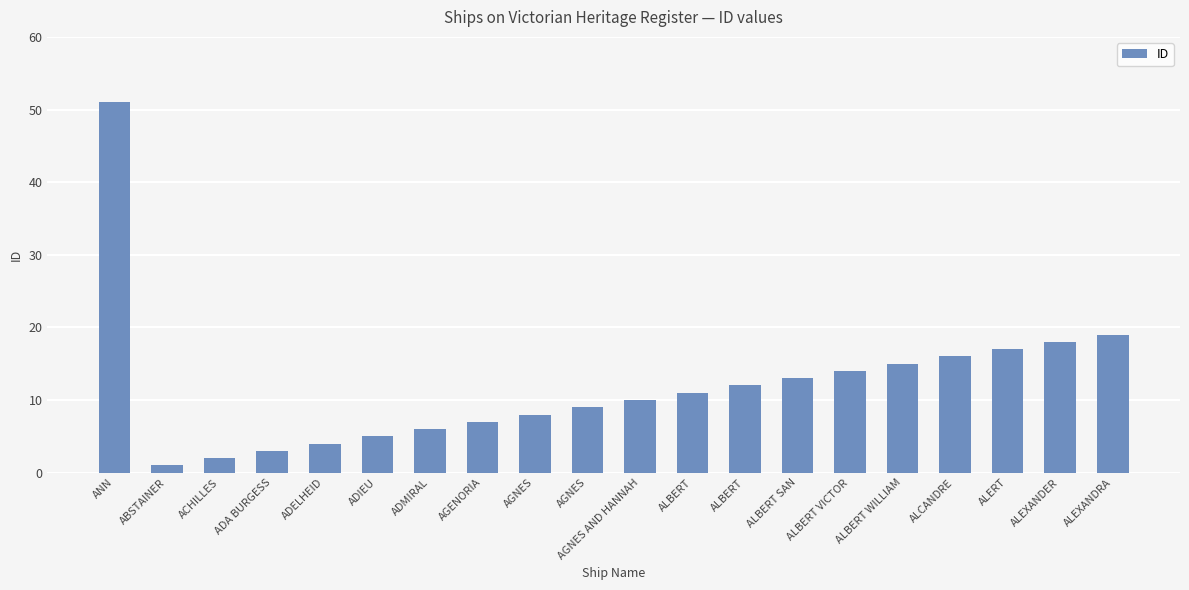

Reading left to right, what are all the values shown in this chart?

51	1	2	3	4	5	6	7	8	9	10	11	12	13	14	15	16	17	18	19